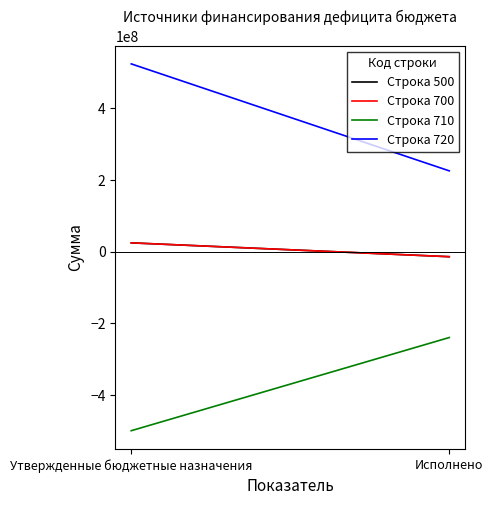

How many positive values does the Строка 500 series have?

1